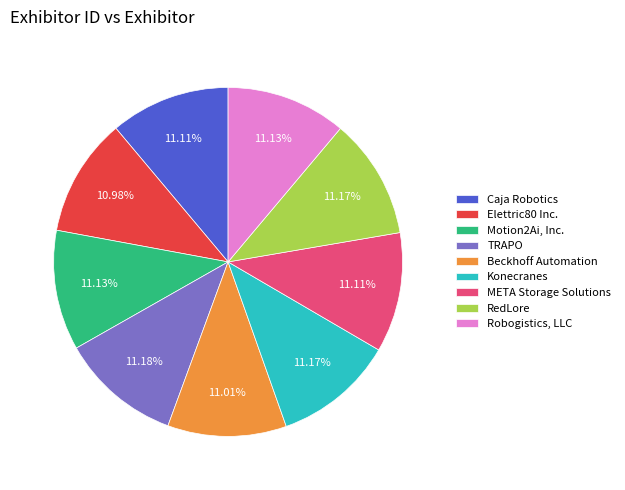

Does Robogistics, LLC represent more than half of the total?

No